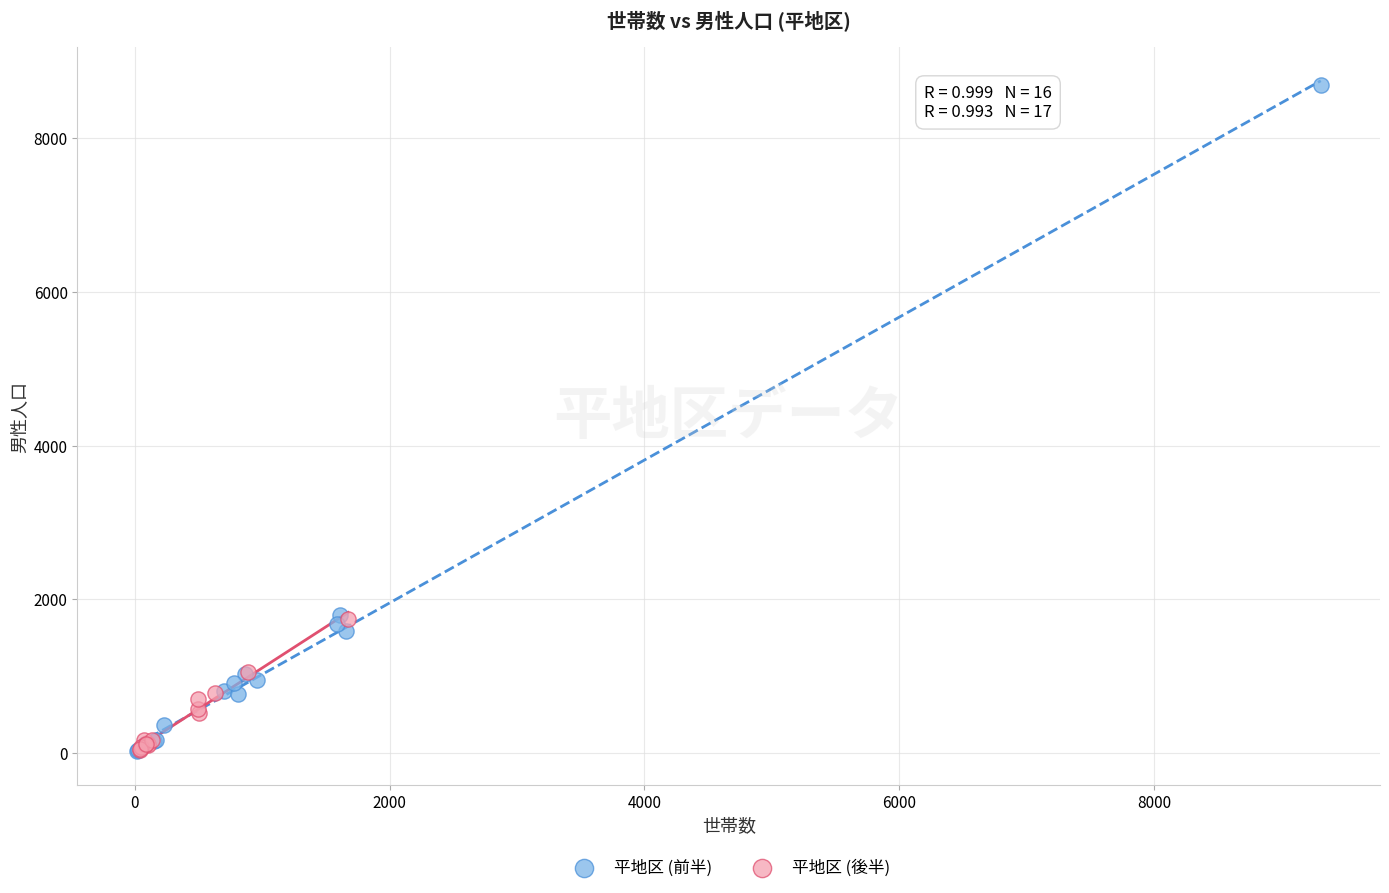

Which series has the widest spread of Y values?

平地区 (前半)